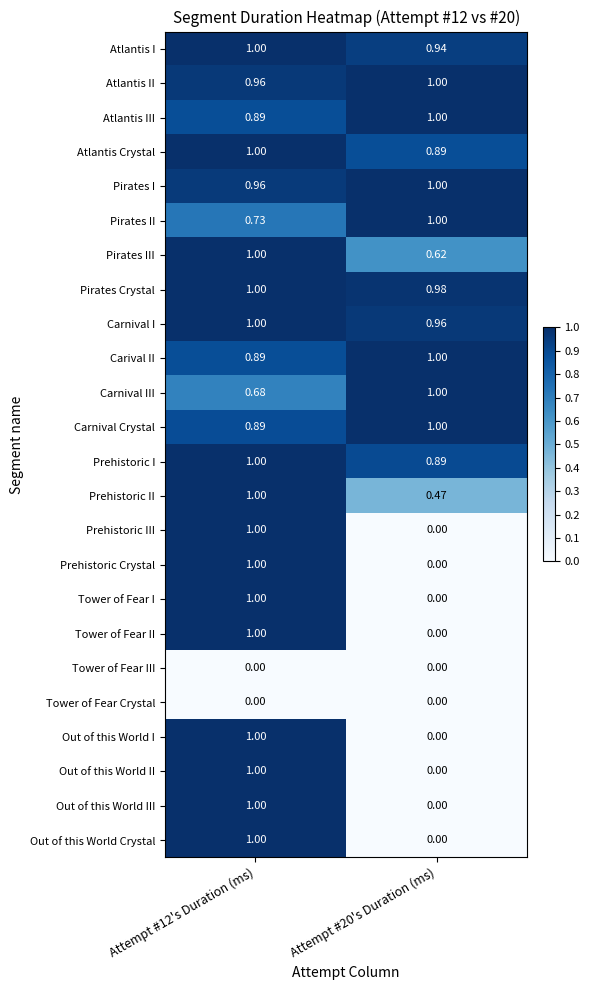

Is the value of Pirates III at Attempt #20's Duration (ms) greater than the value of Tower of Fear I at Attempt #12's Duration (ms)?

No